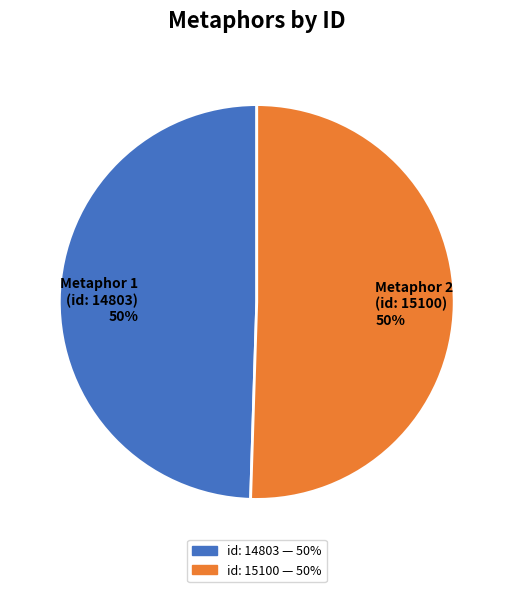

To the nearest percent, what is the average slice percentage?

50%